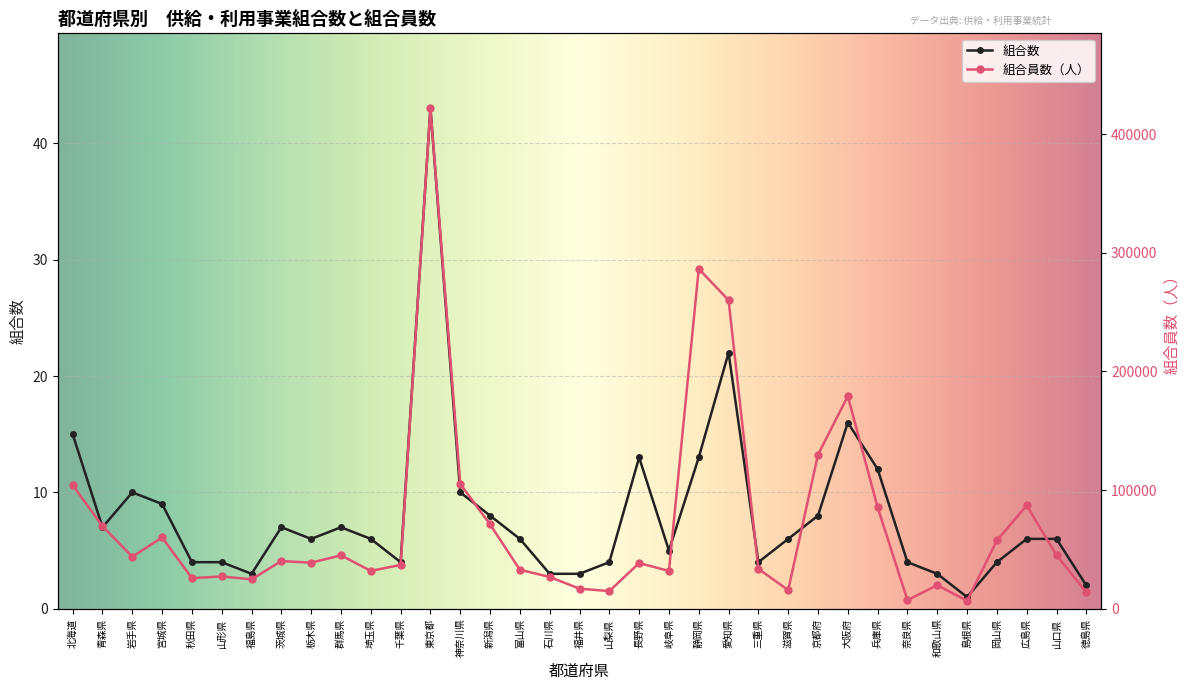

List the series in order of their peak value, highest first.

組合員数（人）, 組合数